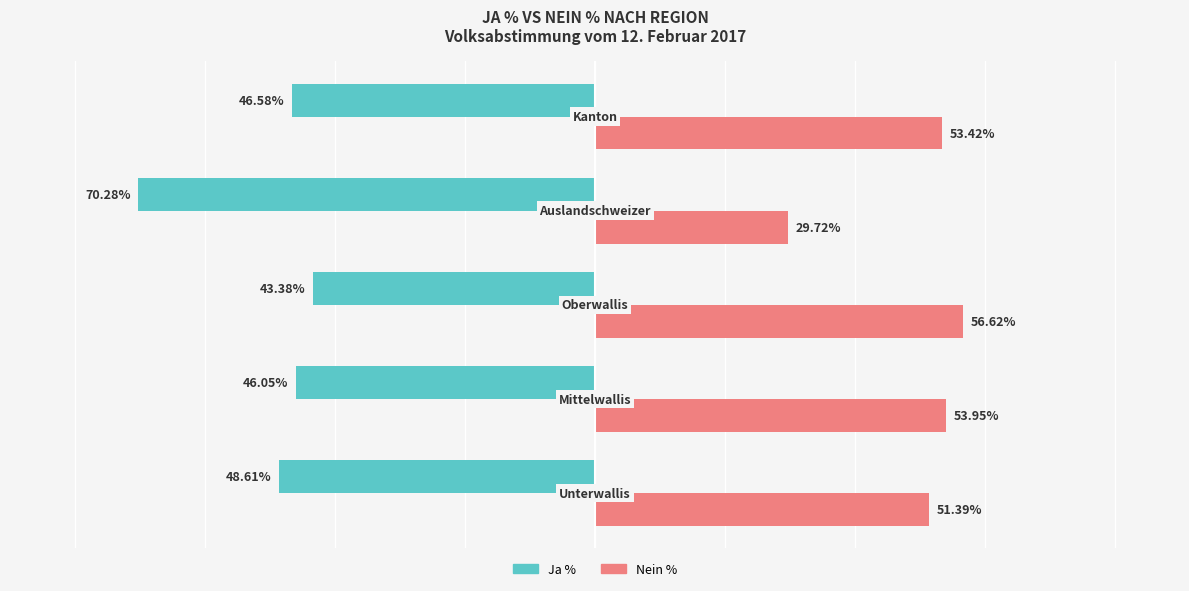

Which series has the largest total across all categories?

Nein %